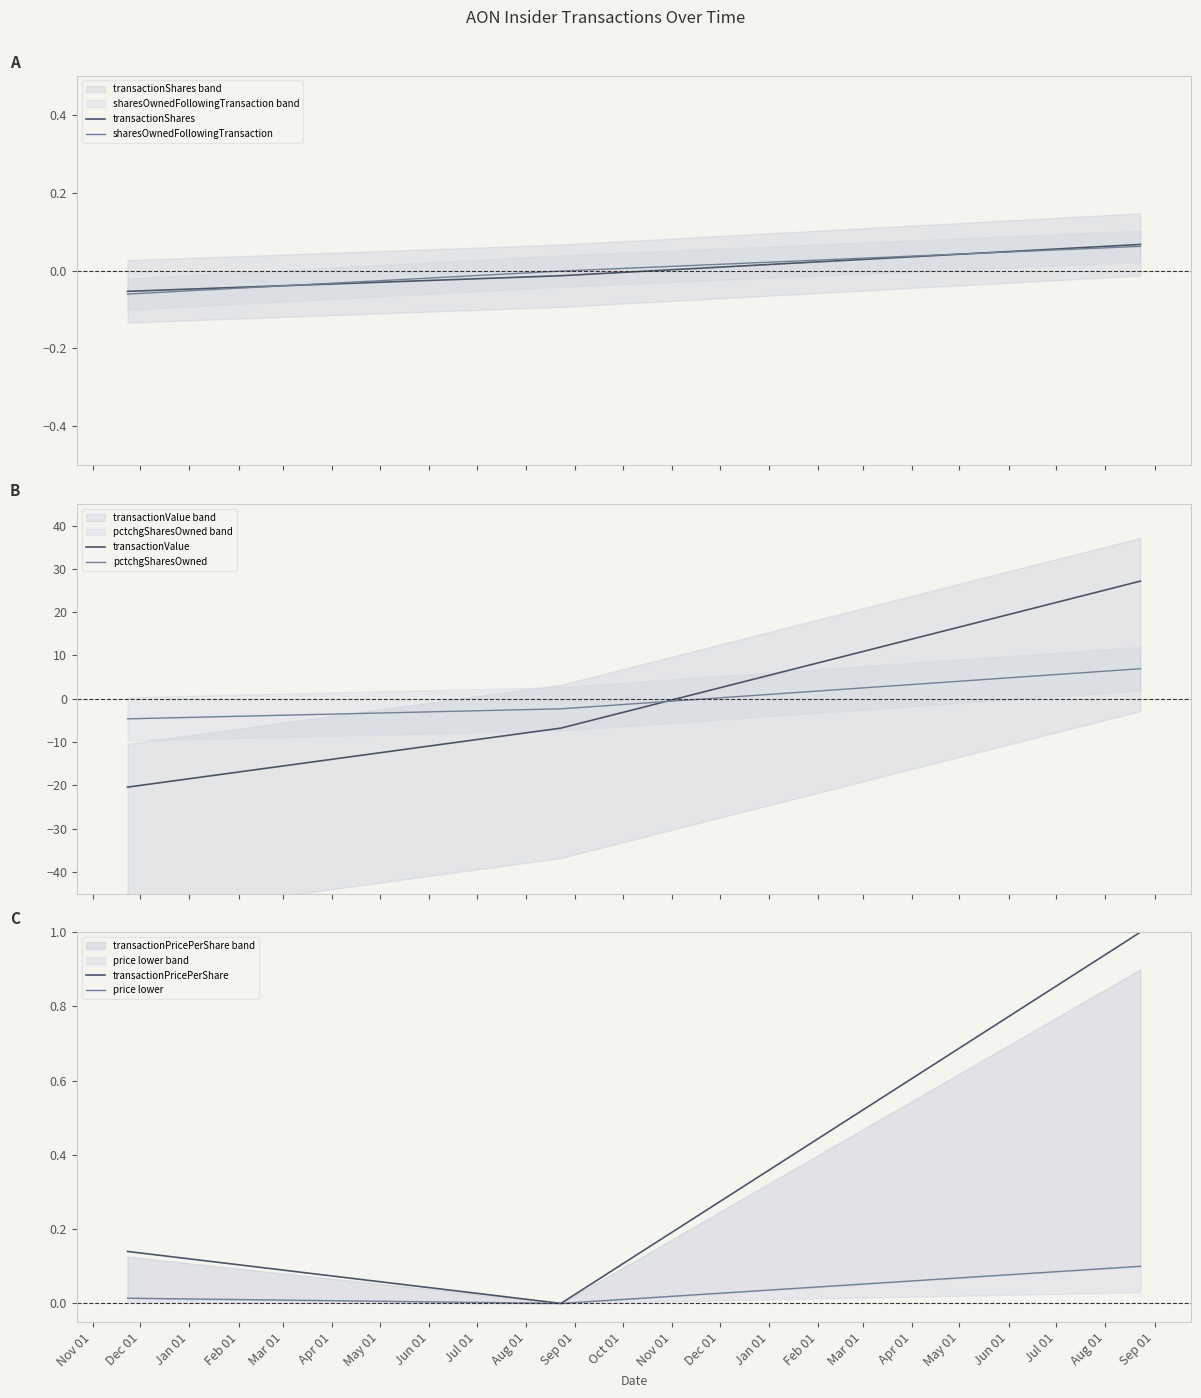

What is the maximum value for transactionValue?

27.2